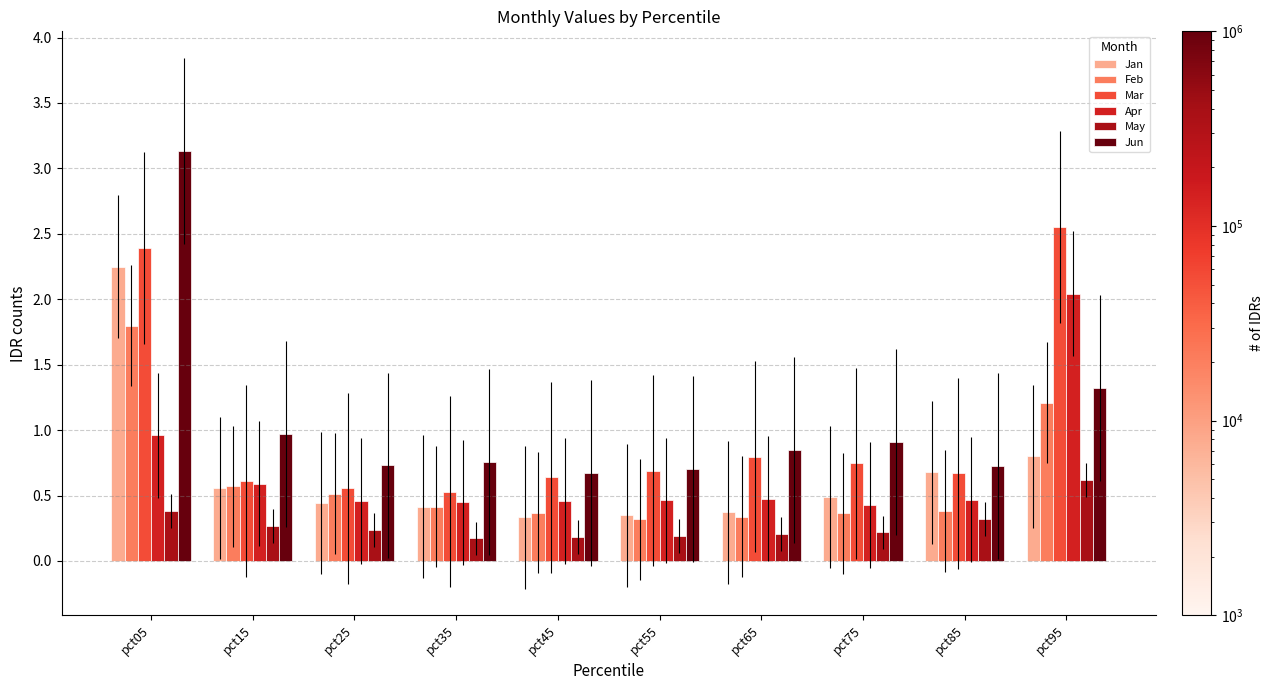

Which series has the largest total across all categories?

Jun